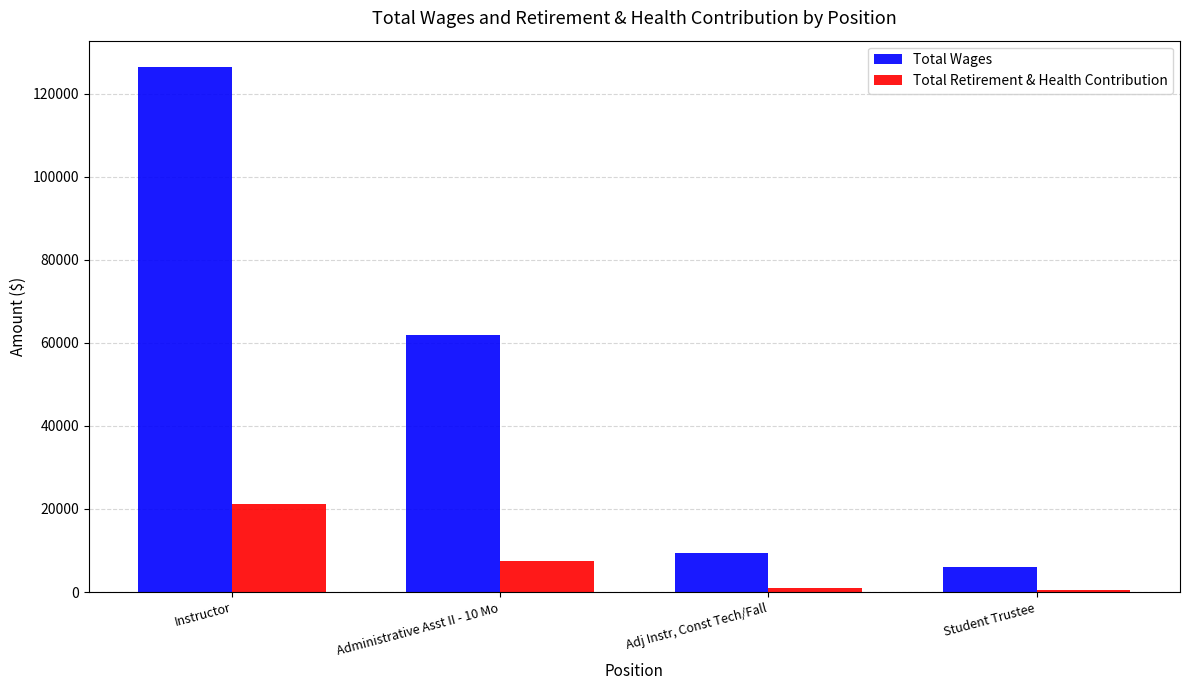

The value of Total Retirement & Health Contribution at Adj Instr, Const Tech/Fall is 1081. True or false?

True